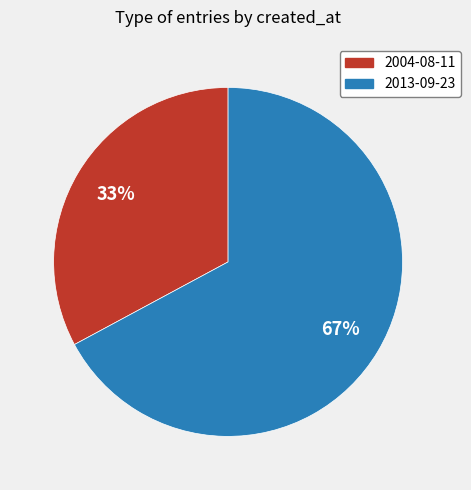

Which slice is the largest?

2013-09-23